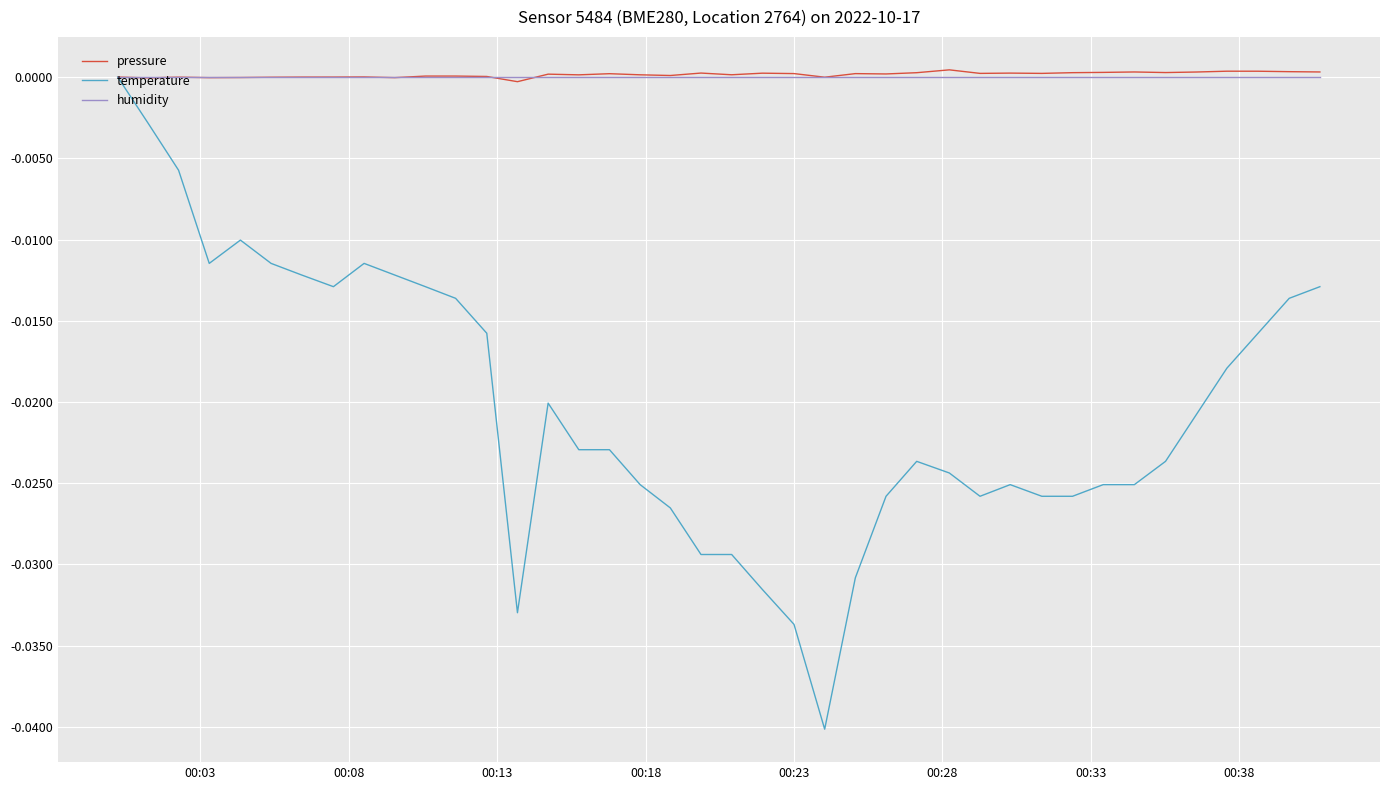

Which series has the largest range (max minus min)?

temperature